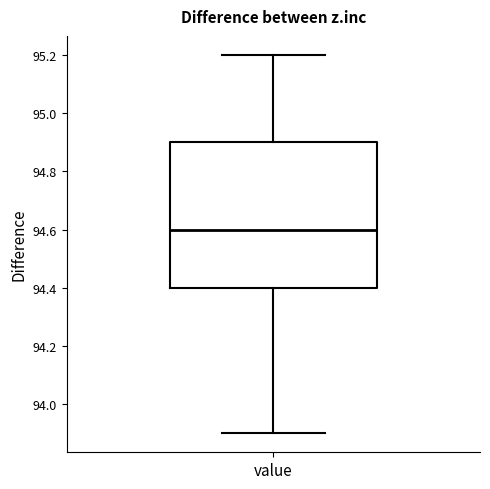

Where does the lower whisker of the box for value end on the y-axis? The values are not printed on the chart, so give them approximately, as read against the axis.

93.9